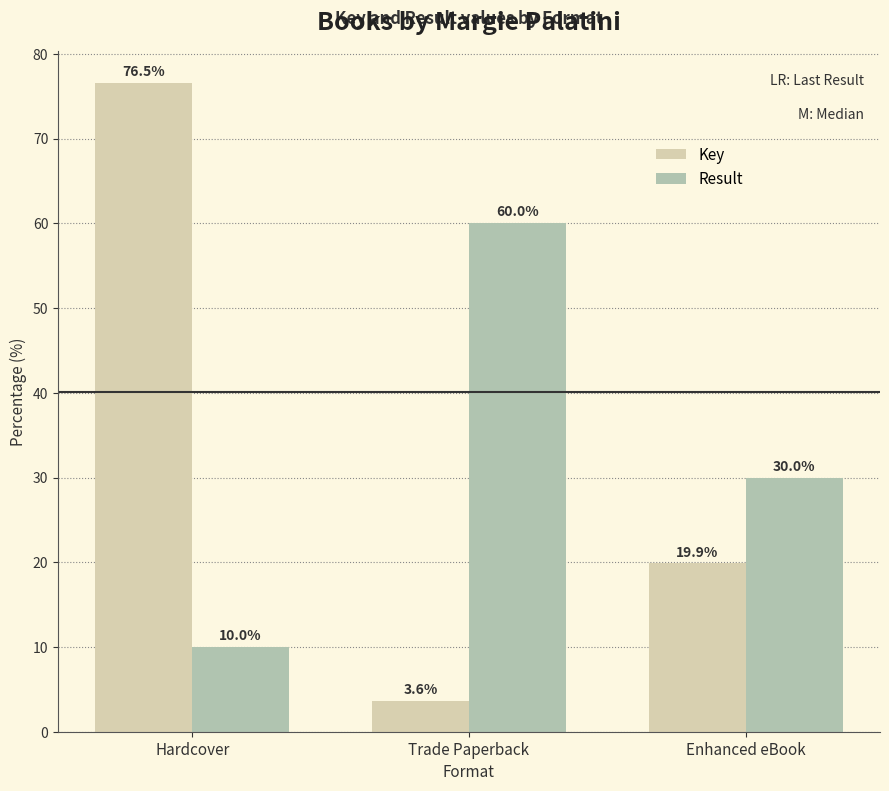

True or false: Key has a value of 19.3 at Hardcover.

False